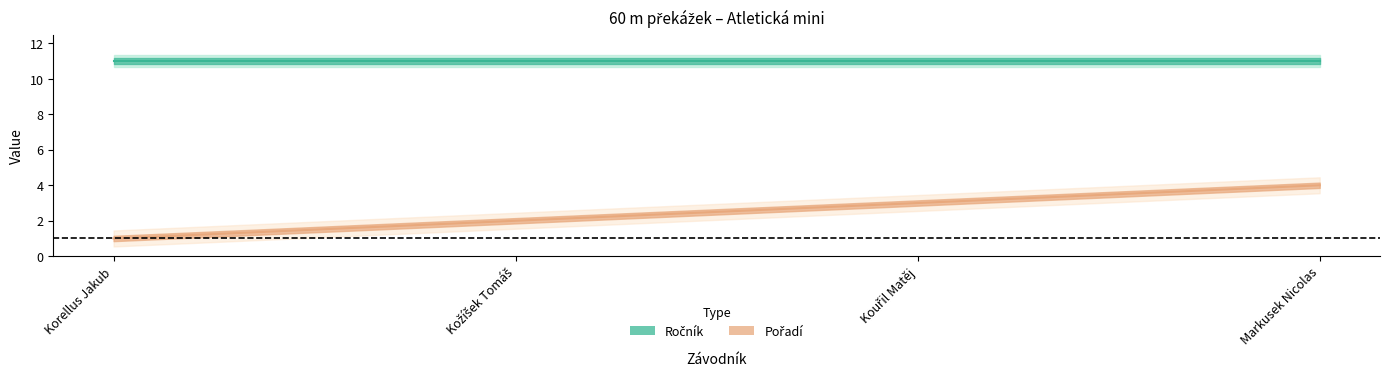

True or false: Pořadí and Ročník cross at least once.

False